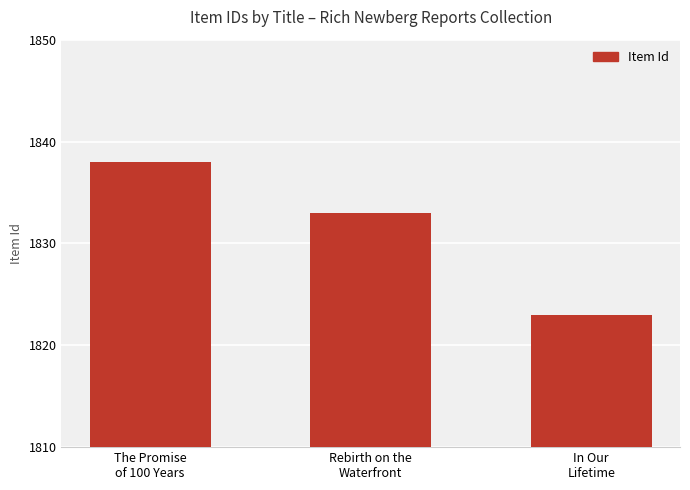

Read the value at The Promise
of 100 Years.

1838